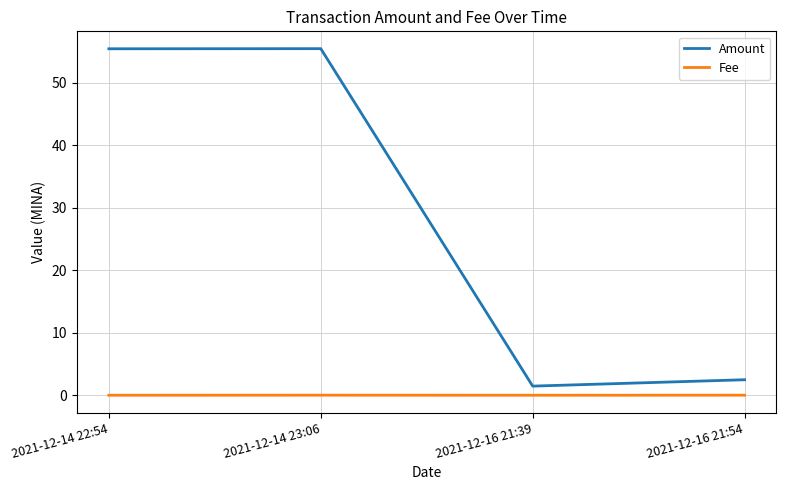

List the series in order of their overall mean, highest first.

Amount, Fee